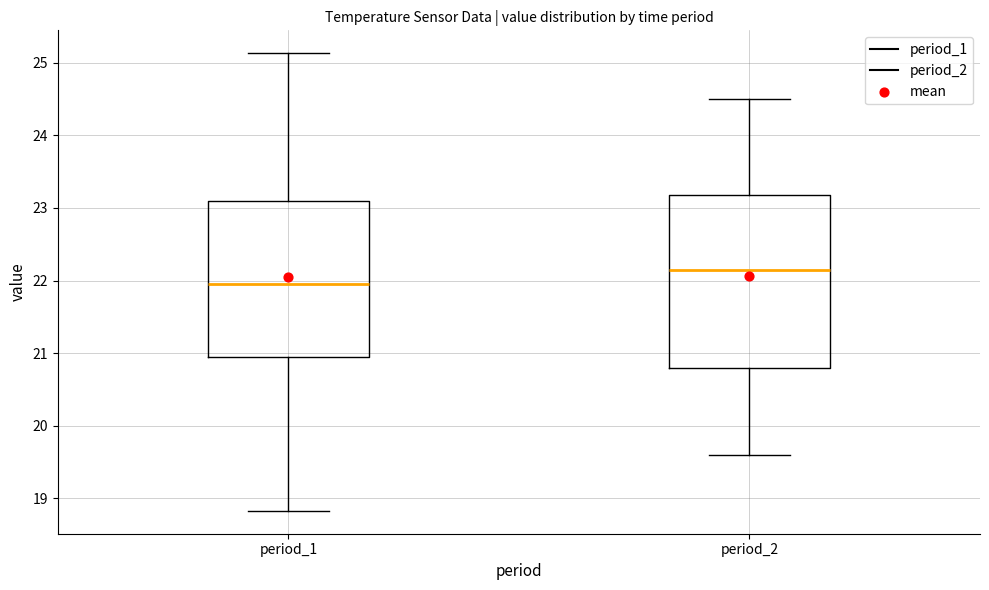

Which box is the tallest, from its lower edge to its upper edge?

period_2